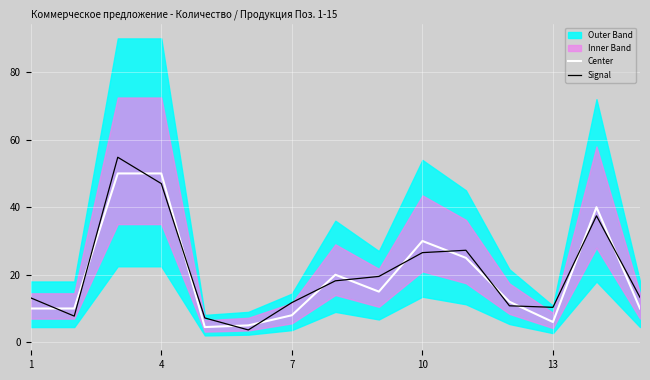

What is the lowest value of the Center series?

4.5